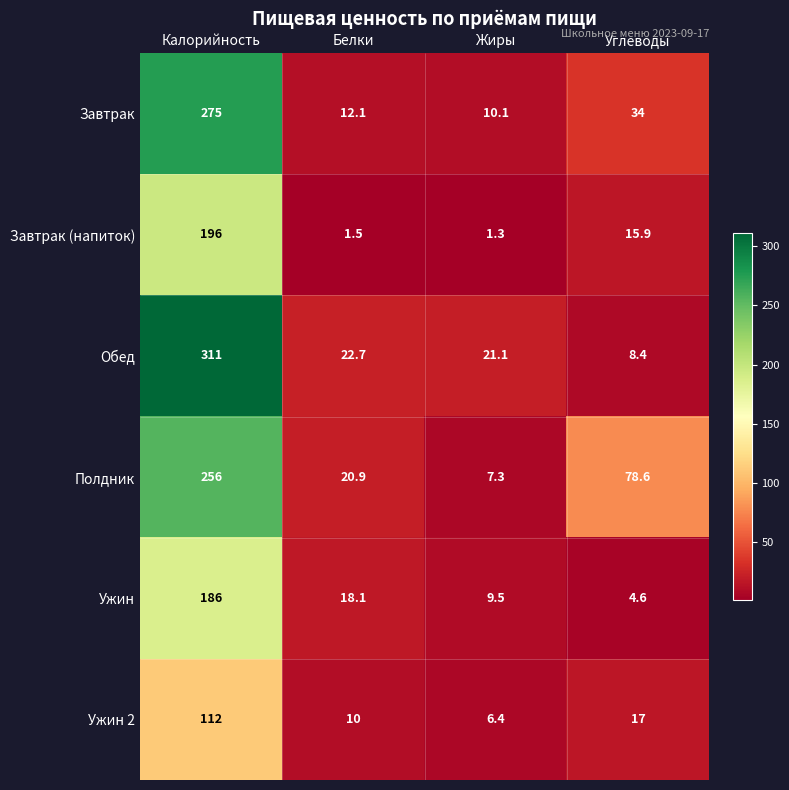

Which has a higher value, Белки or Углеводы?

Углеводы